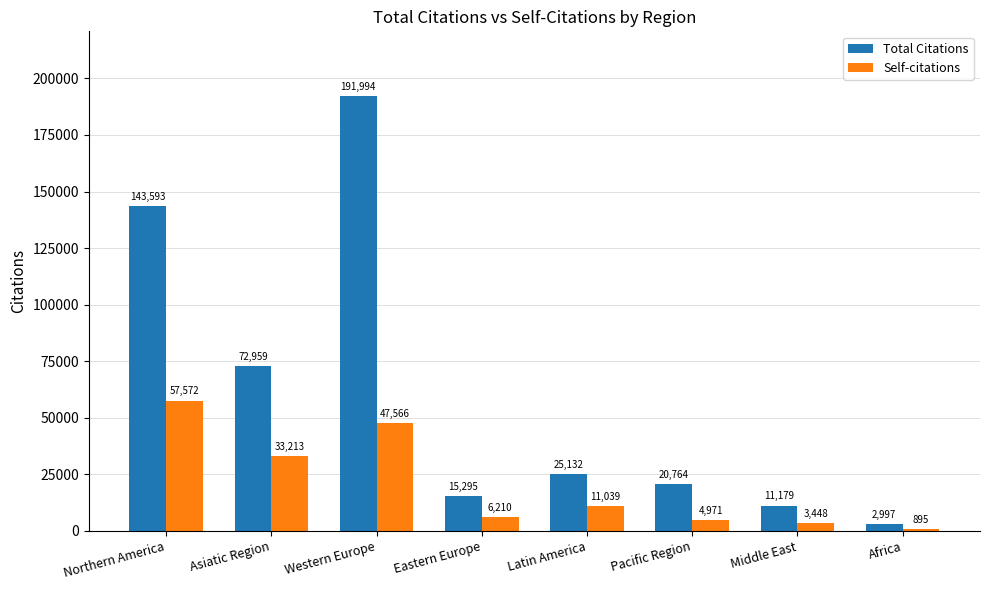

What is the sum of the Total Citations values at Northern America and Western Europe?

335587